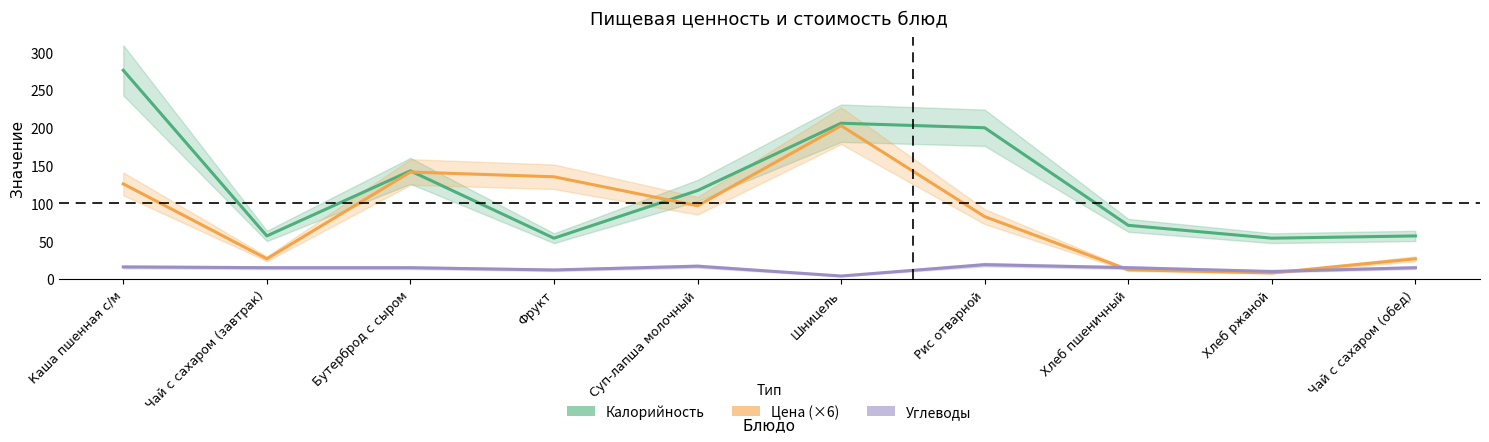

At which label is Углеводы closest to 11?

Фрукт